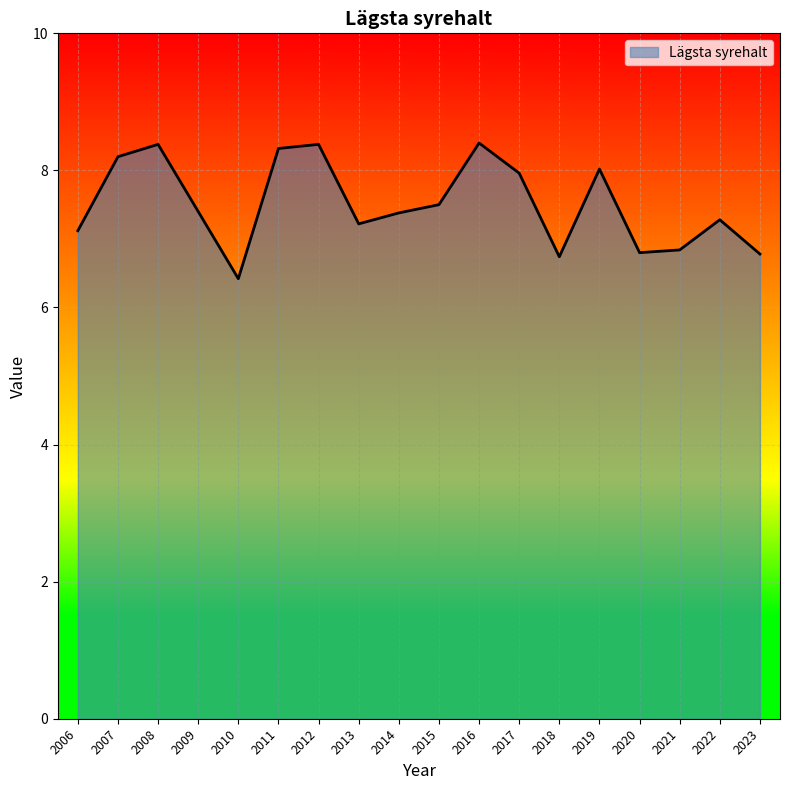

Between 2006 and 2023, which is larger?

2006